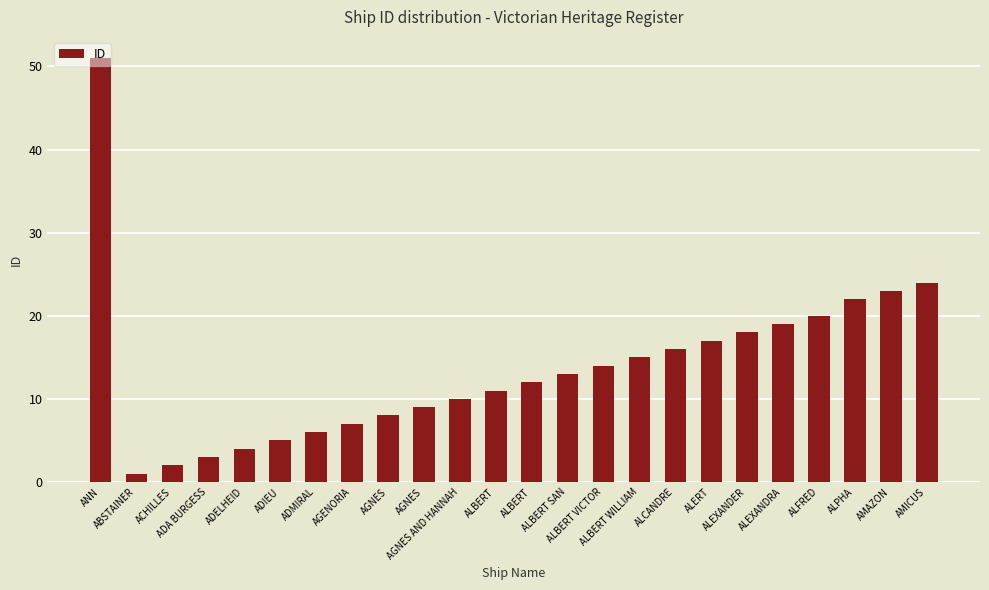

What is the minimum value shown in the chart?

1